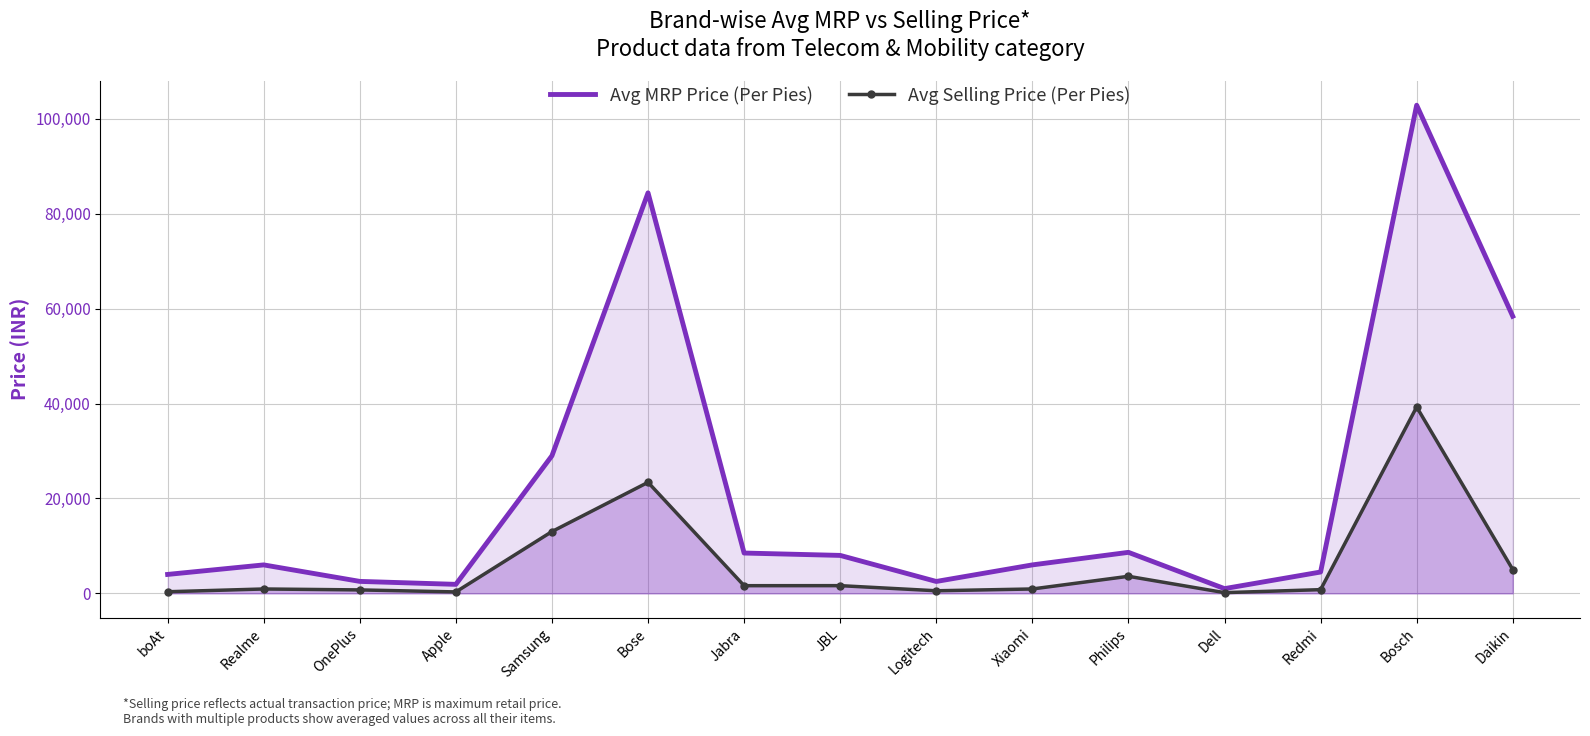

True or false: Avg Selling Price (Per Pies) and Avg MRP Price (Per Pies) intersect in this chart.

False